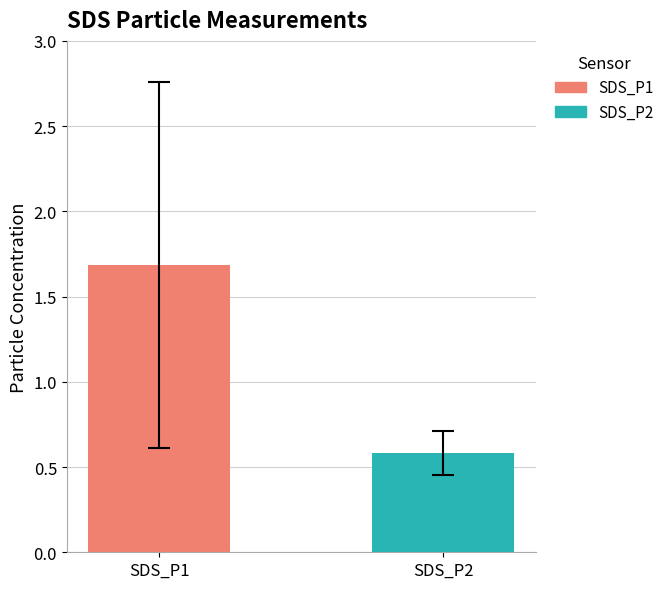

List the series in order of their overall mean, lowest first.

SDS_P2, SDS_P1